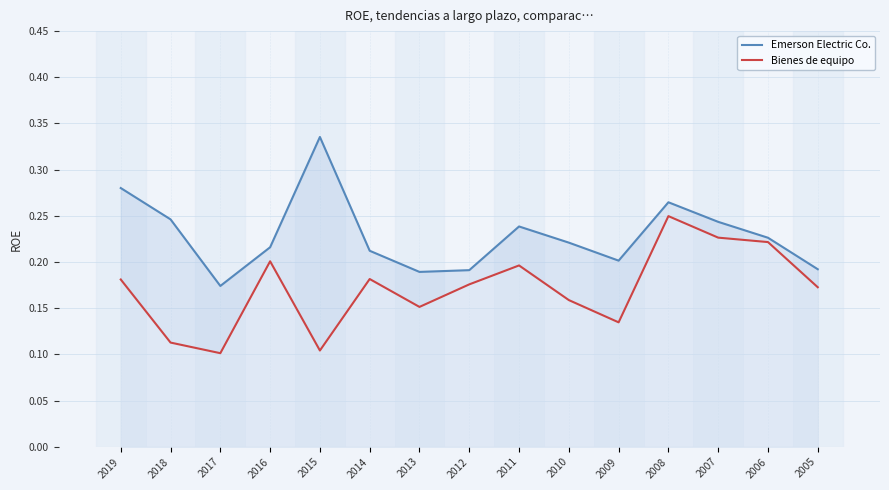

True or false: Bienes de equipo and Emerson Electric Co. cross at least once.

False